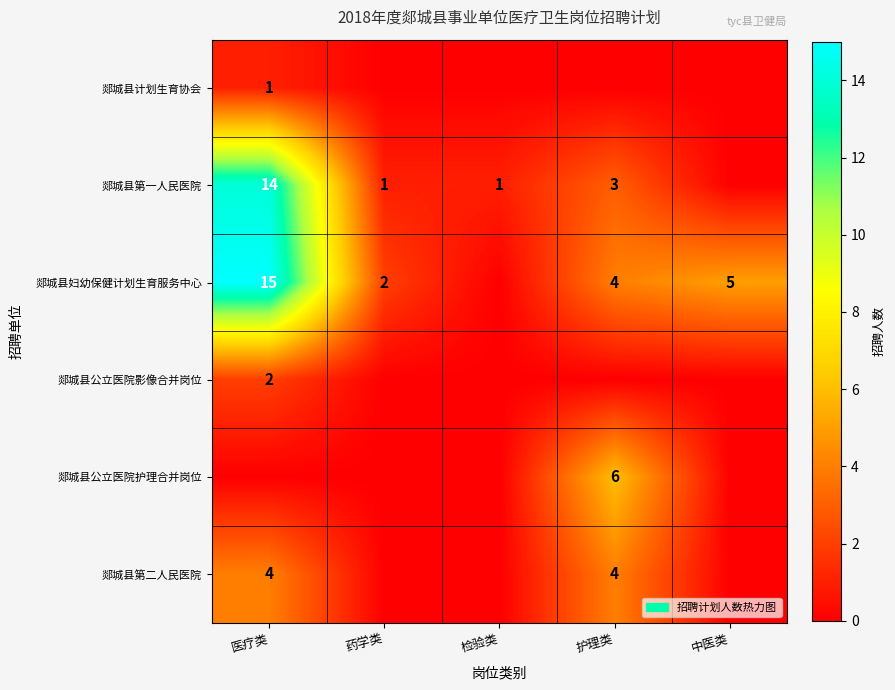

The 郯城县妇幼保健计划生育服务中心 series shows 23 at 医疗类. True or false?

False